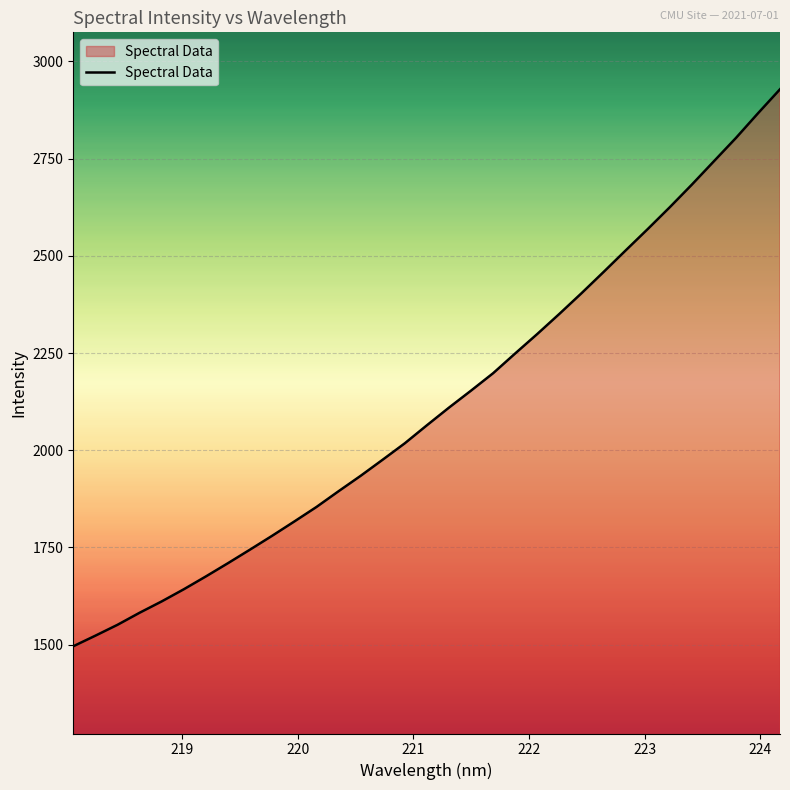

Does the chart have visible grid lines?

Yes